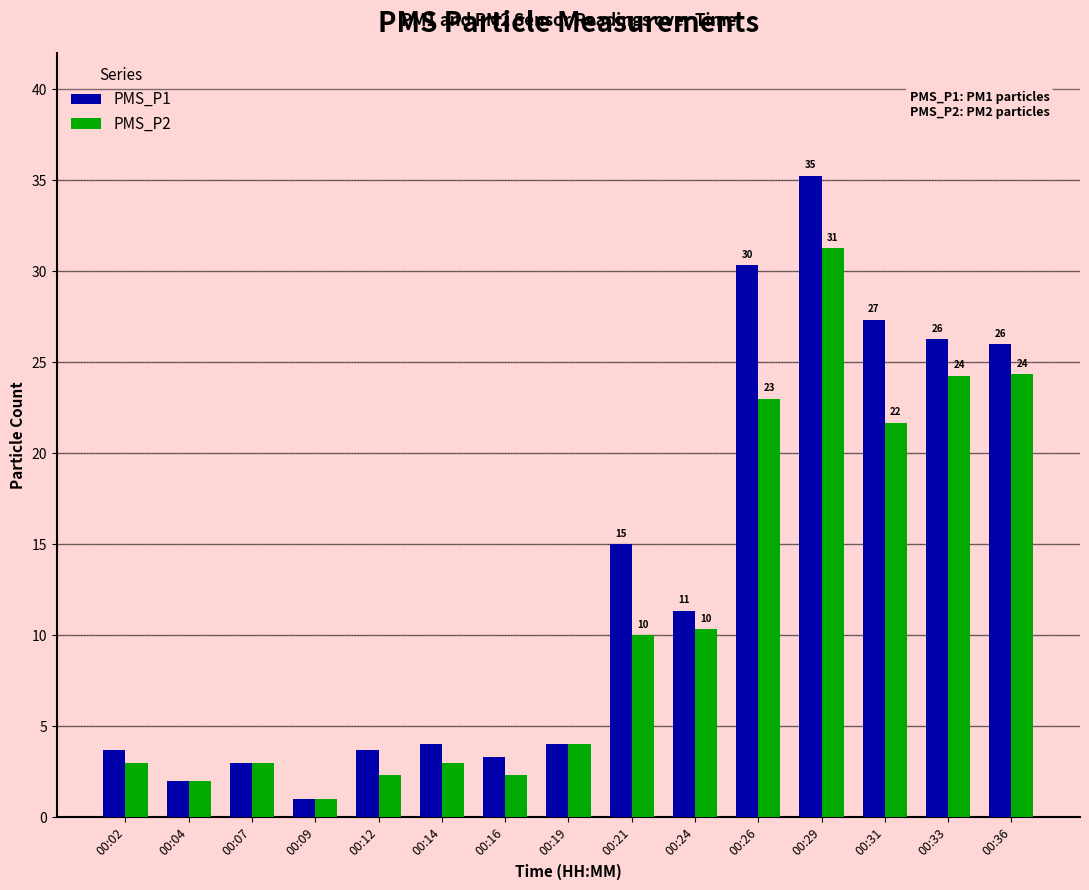

Is it true that PMS_P1 equals 5.7 at 00:12?

False